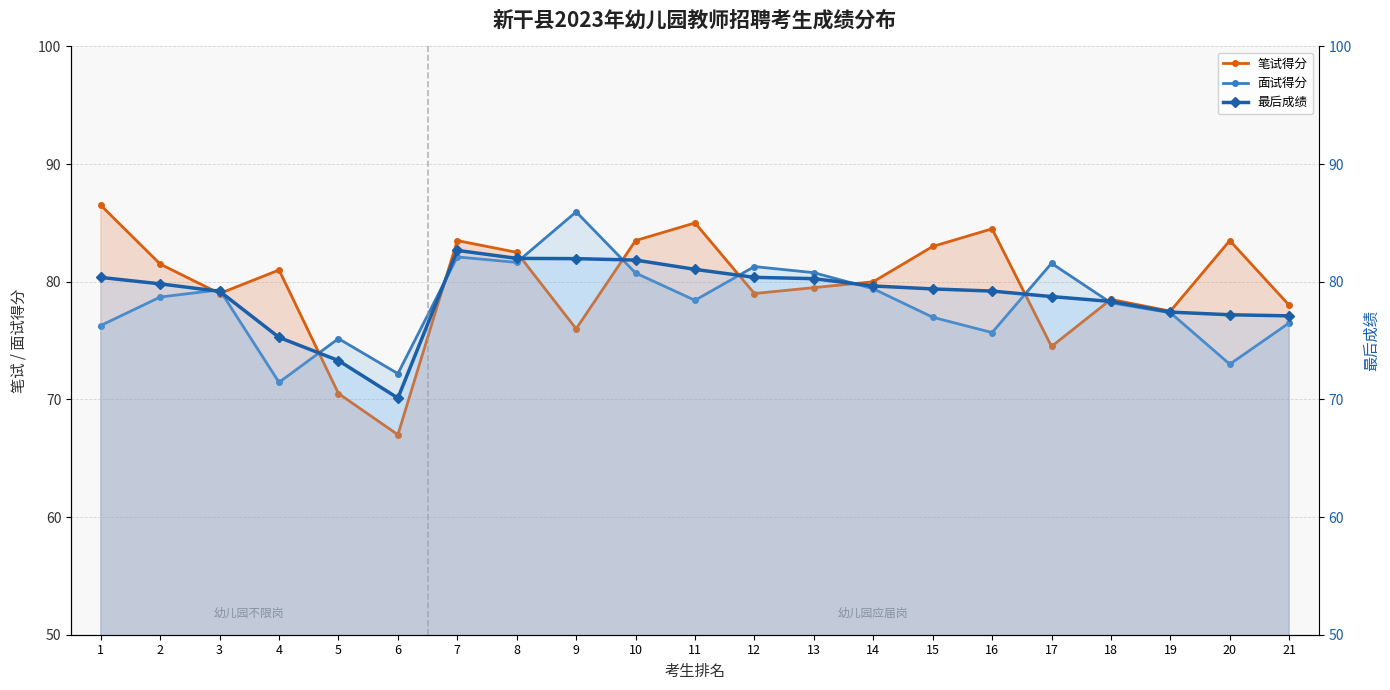

Which category has the lowest value across all series?

6